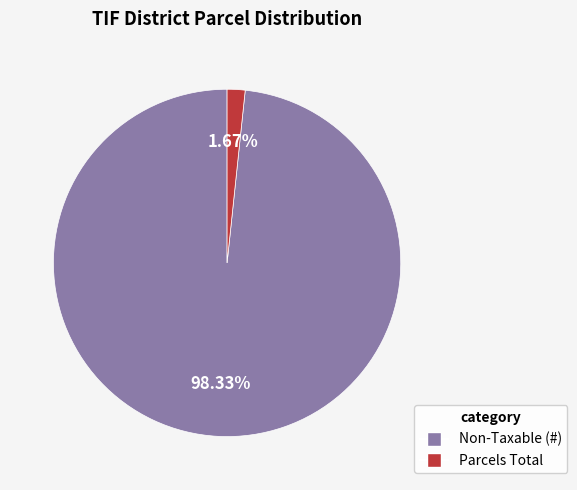

Does any single category account for the majority?

Yes